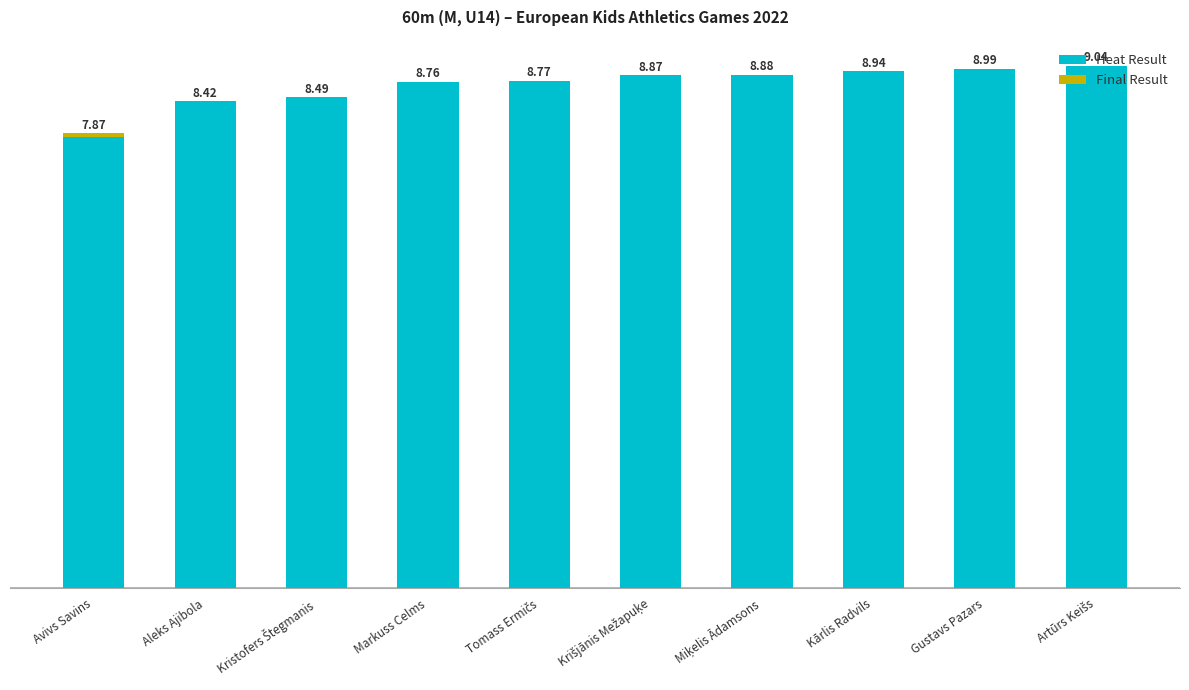

Where is Heat Result nearest to the value 8?

Avivs Savins